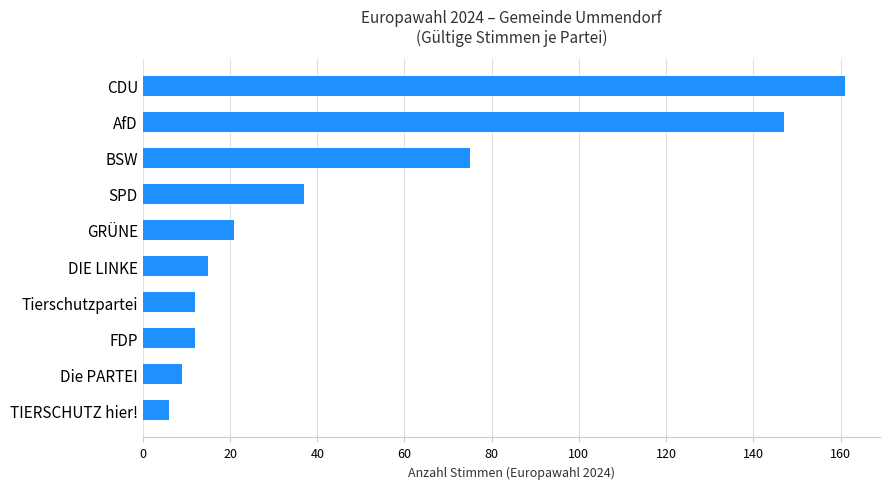

What value does the data have at TIERSCHUTZ hier!?

6